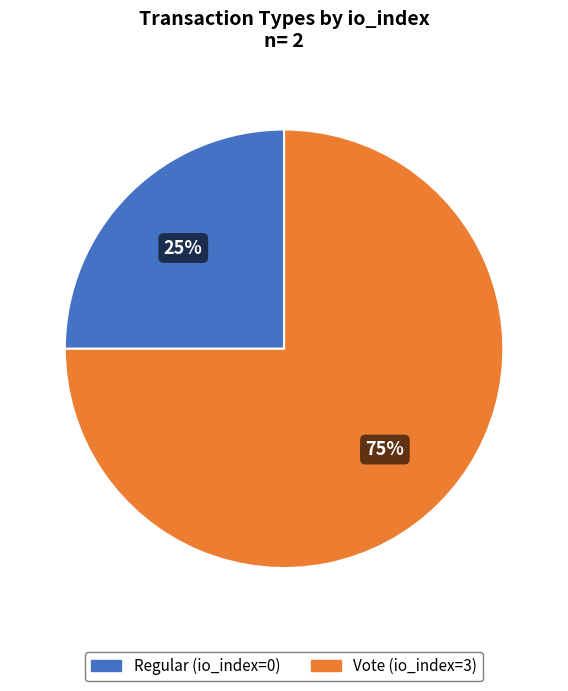

Which slice is the largest?

Vote (io_index=3)